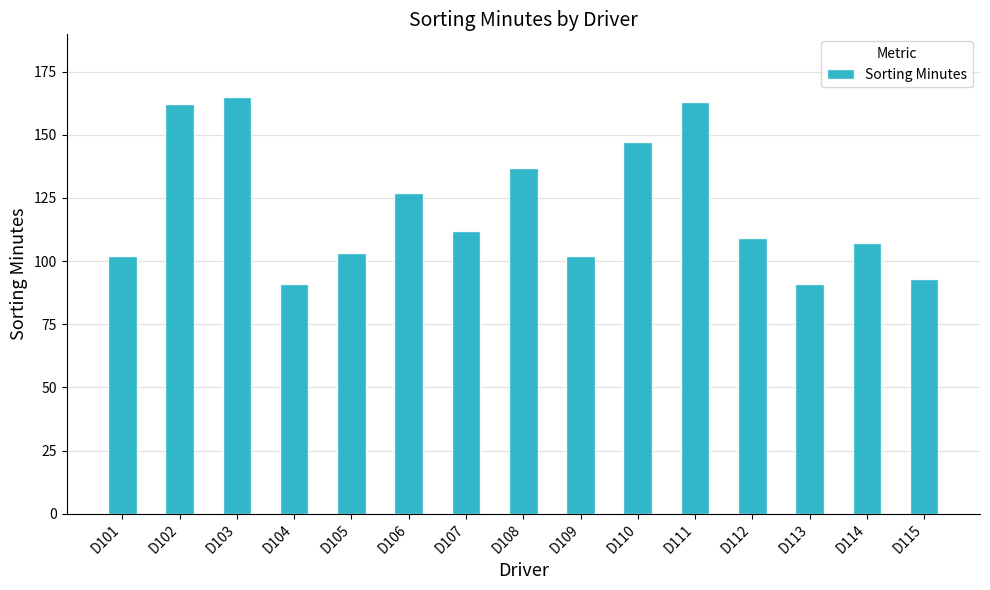

True or false: the data shows 102 at D101.

True